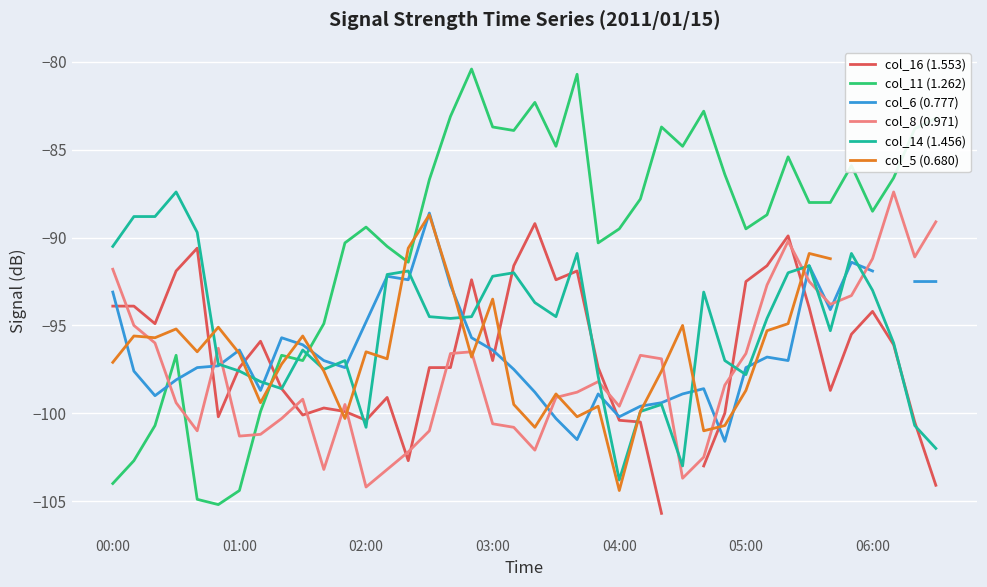

The value of col_11 (1.262) at 04:00 is -56.9. True or false?

False